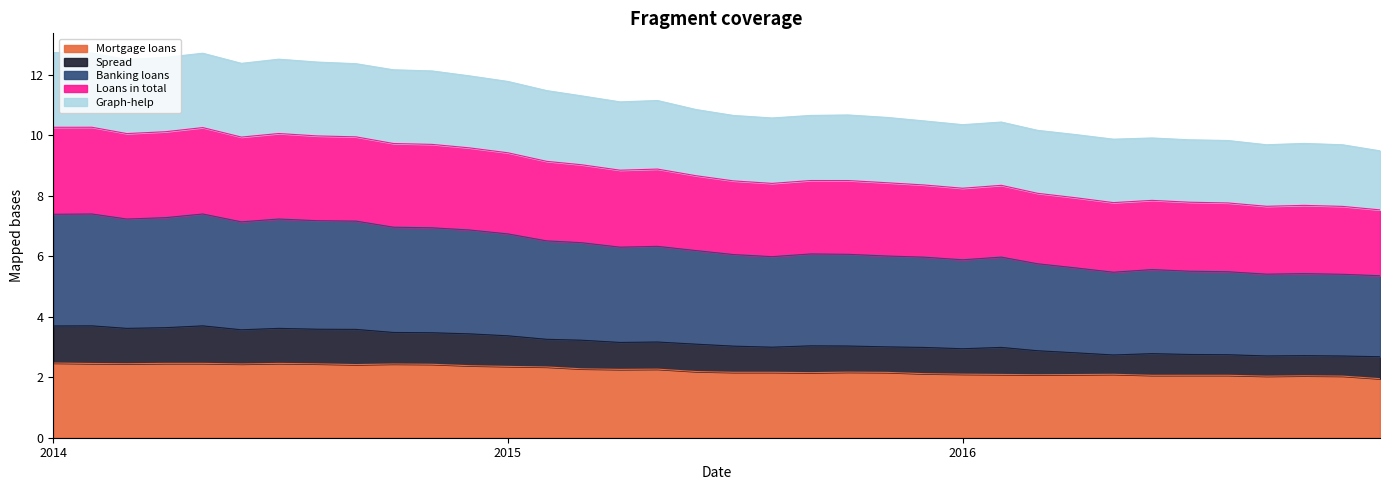

Is it true that Mortgage loans equals 2.2 at 2015-06-01?

True